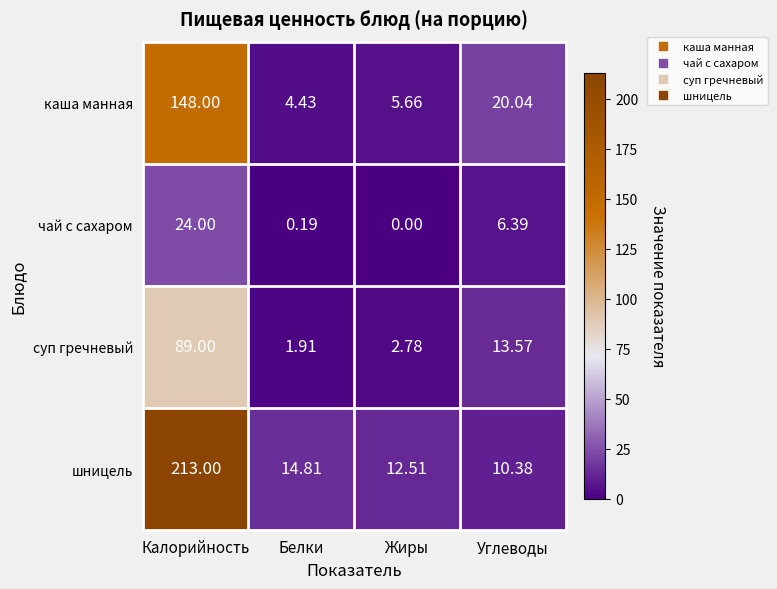

Is the value of каша манная at Калорийность greater than the value of шницель at Углеводы?

Yes